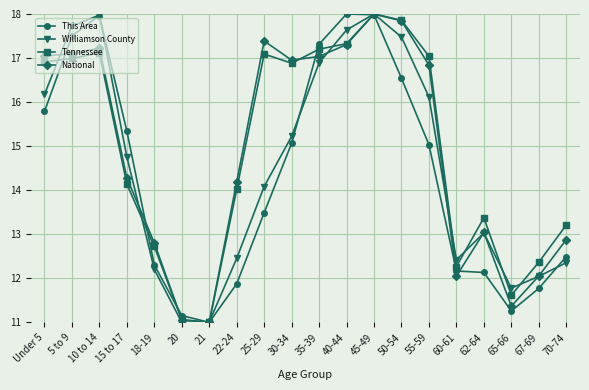

True or false: This Area has a value of 17.3 at 70-74.

False